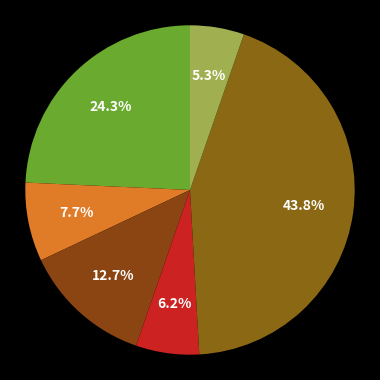

How many segments does this pie chart have?

6